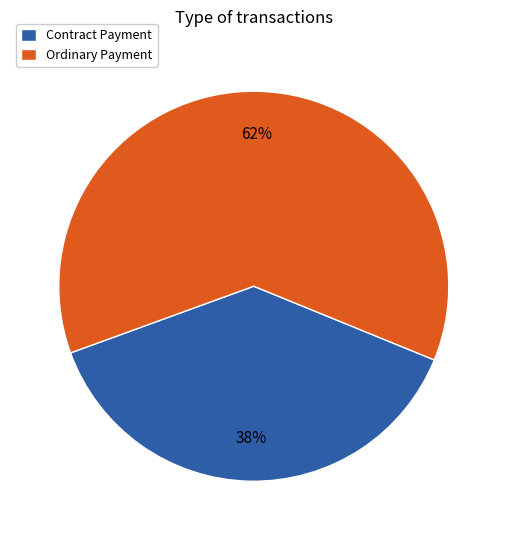

Which slice represents more than half of the pie?

Ordinary Payment